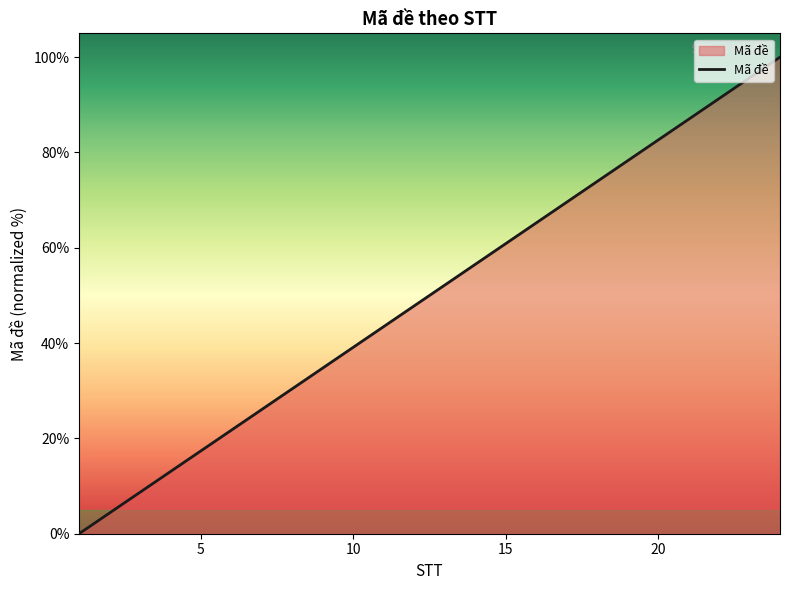

What is the difference between the maximum and minimum values?

100.0